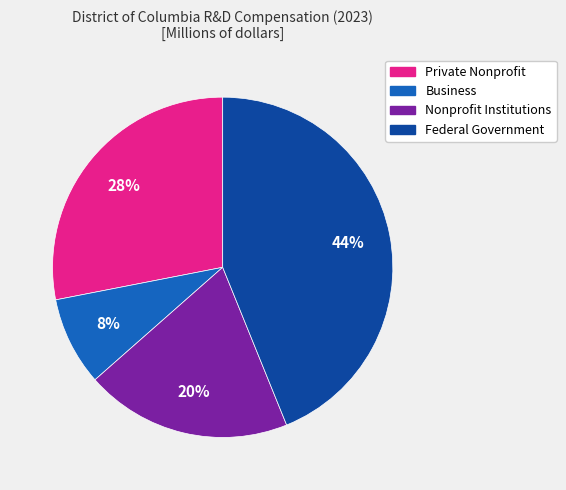

How many segments does this pie chart have?

4